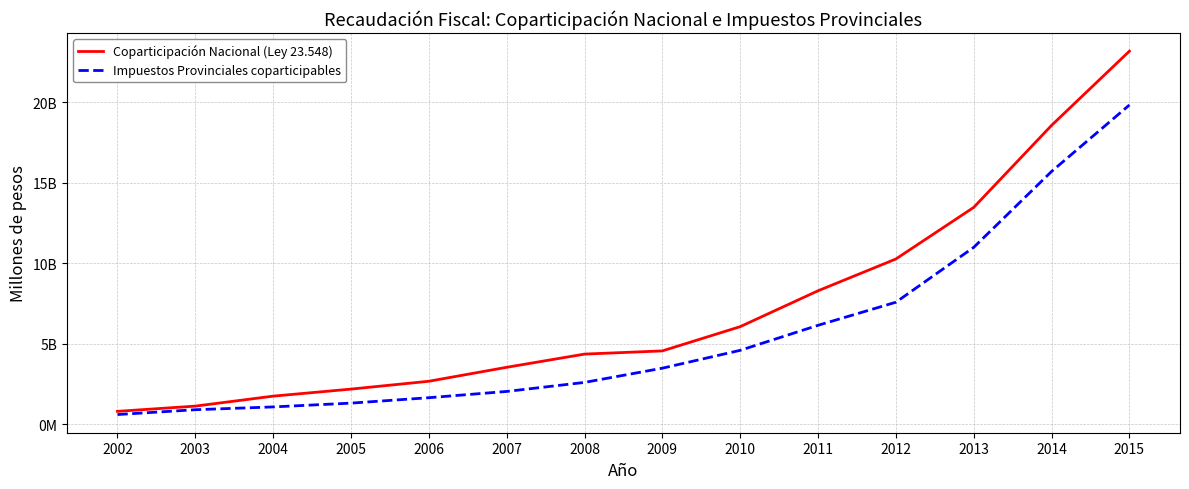

What is the value of the Impuestos Provinciales coparticipables point at the 8th from the left?

3480570124